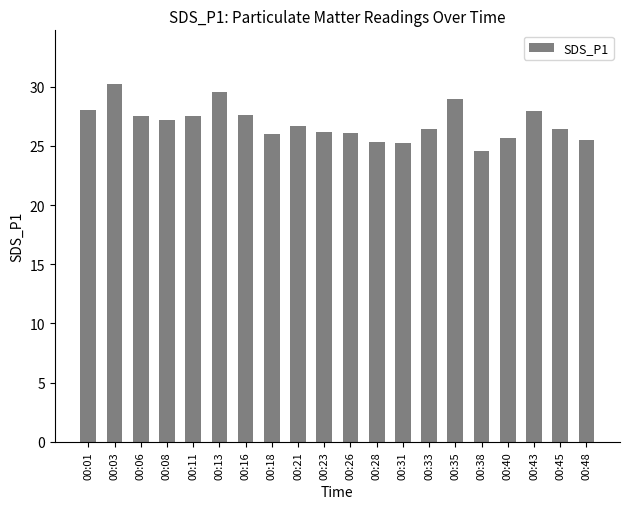

What is the maximum value shown in the chart?

30.2